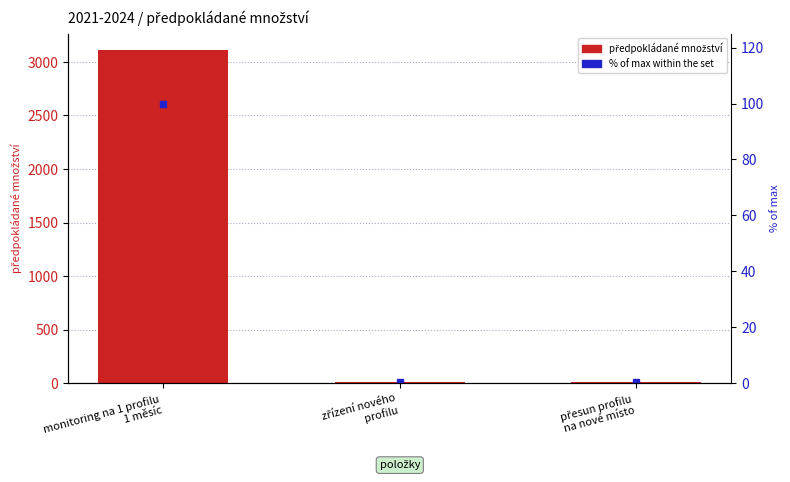

List the series in order of their peak value, highest first.

předpokládané množství, % of max within the set